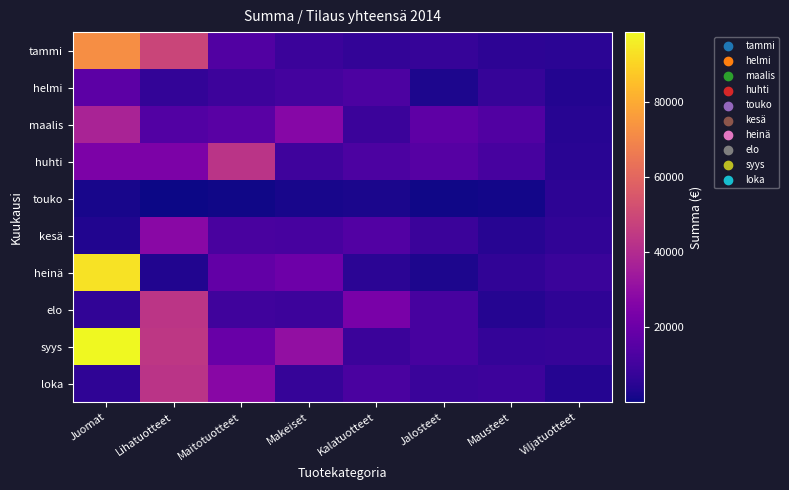

Which series has the largest total across all categories?

syys